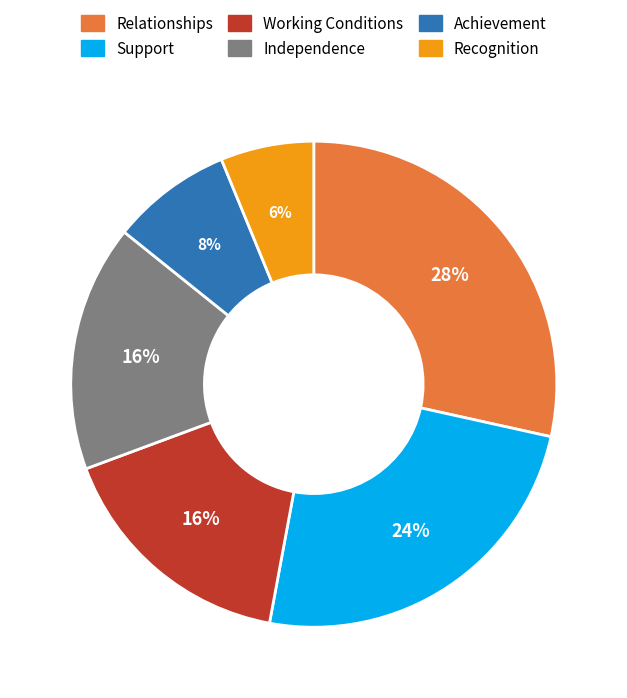

To the nearest percent, what is the difference between the largest and smallest slice percentages?

22%